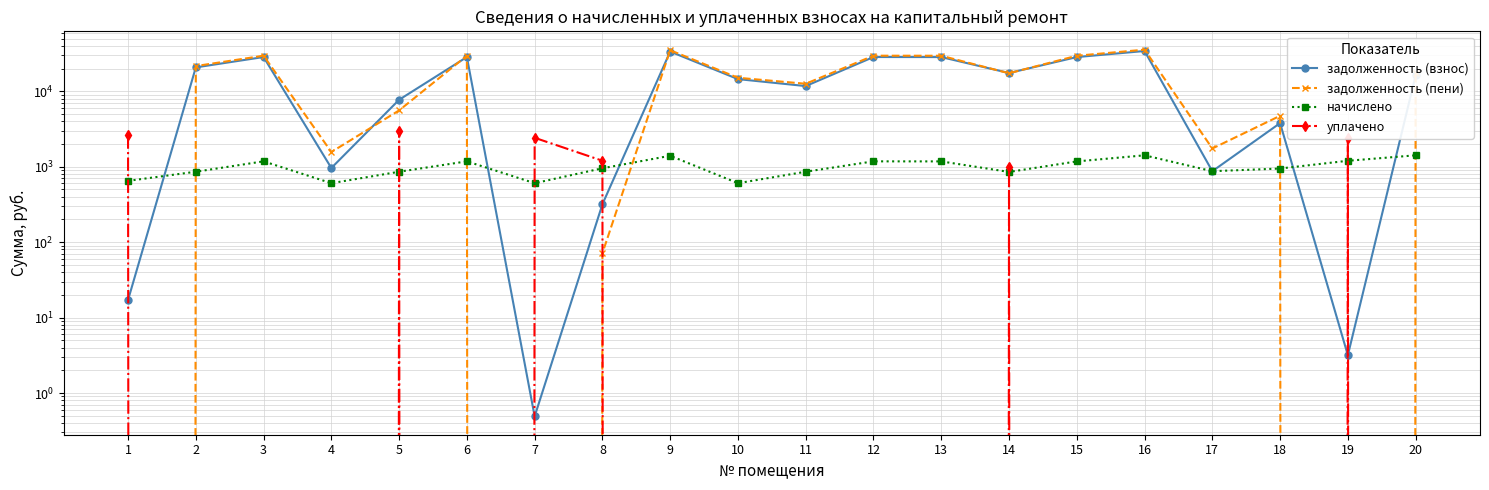

Between 9 and 20, which series saw the biggest shift?

задолженность (взнос)